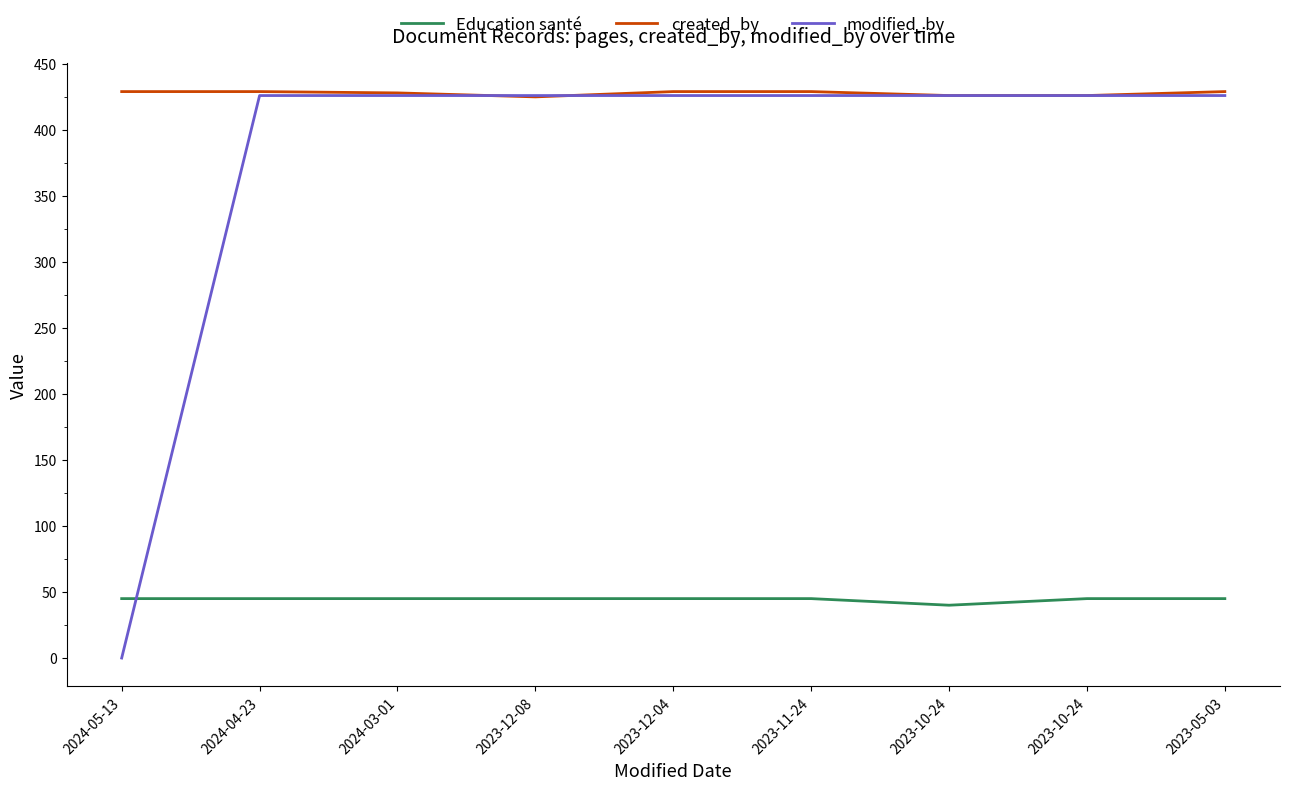

The value of modified_by at 2023-12-08 is 281. True or false?

False